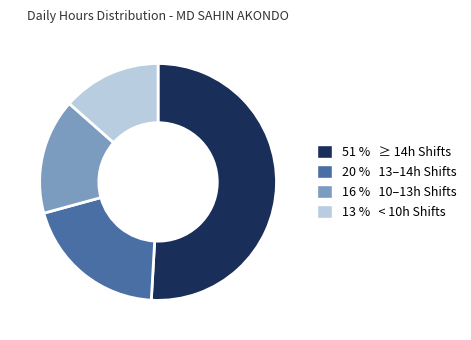

Is there any slice that represents more than half of the pie?

Yes